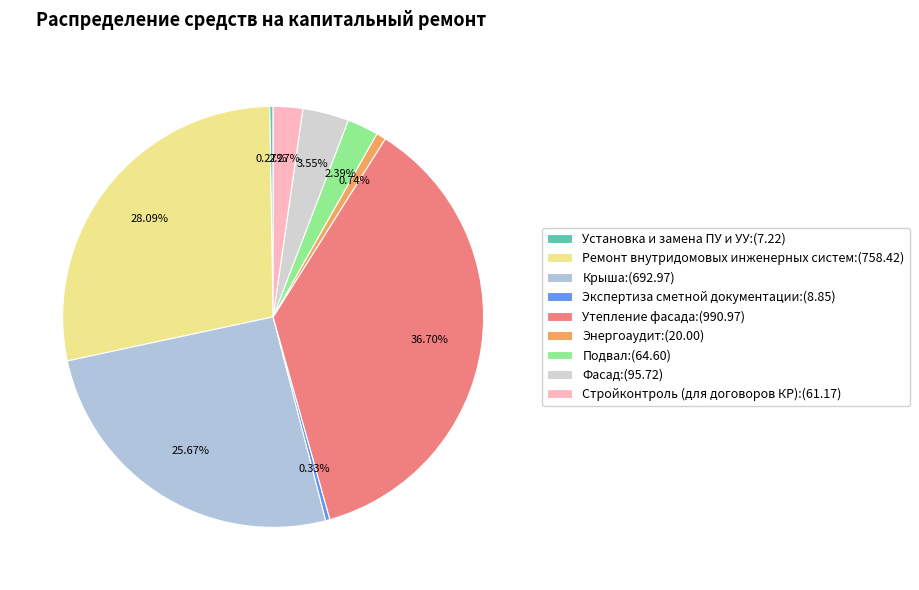

What portion of the pie excludes Фасад?

96.5%